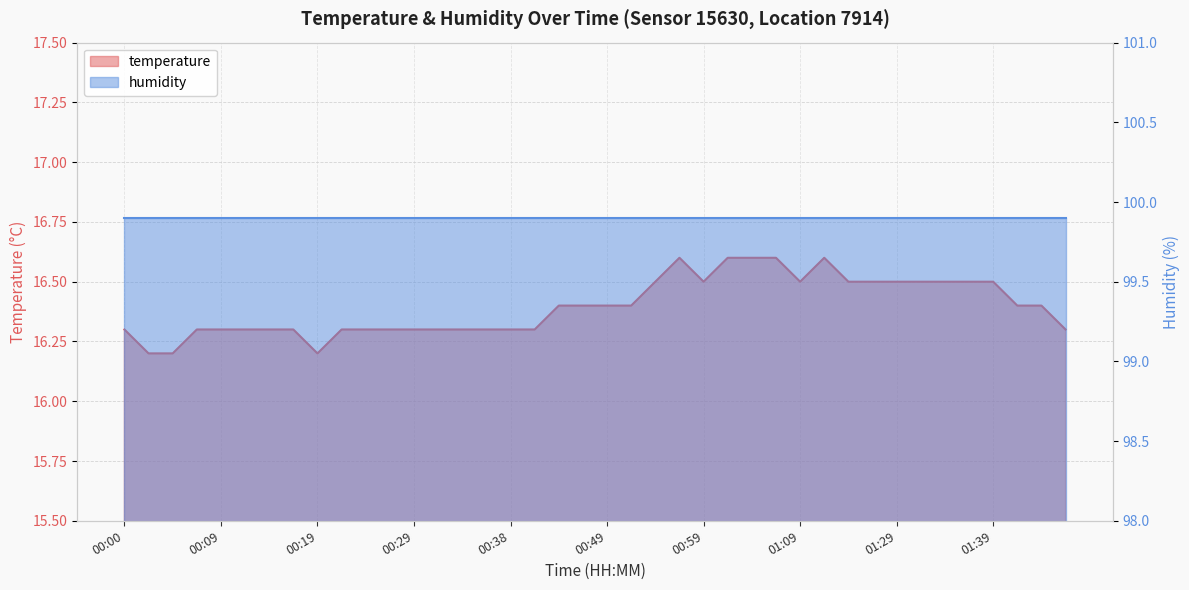

True or false: the data shows 16.5 at 01:31.

True